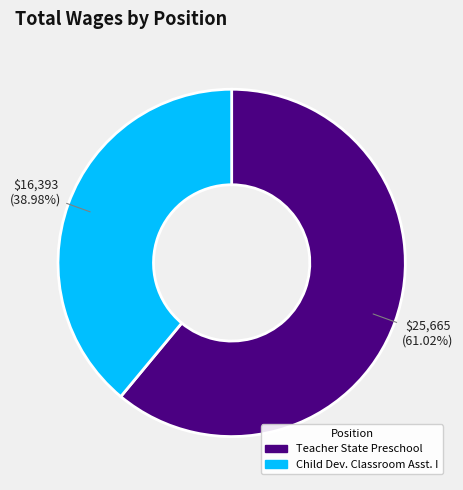

Rank the categories by value from highest to lowest.

Teacher State Preschool, Child Dev. Classroom Asst. I